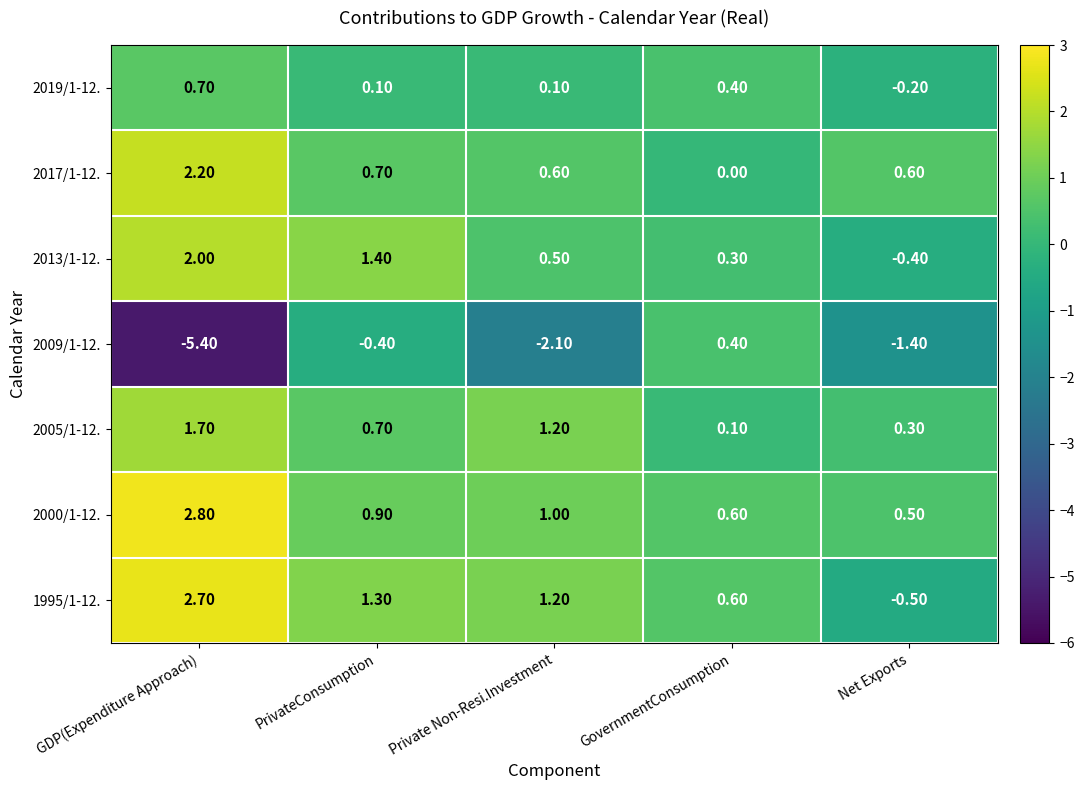

Which series changed the most between GDP(Expenditure Approach) and PrivateConsumption?

2009/1-12.